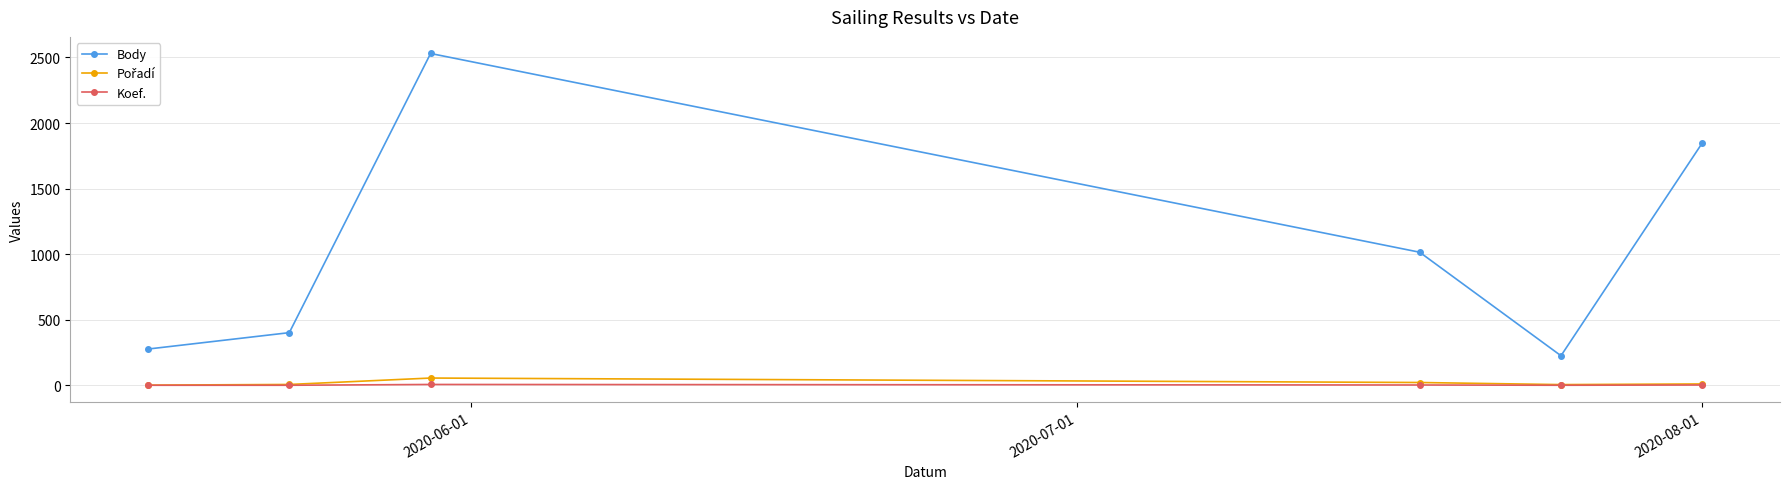

True or false: Body and Koef. cross at least once.

False